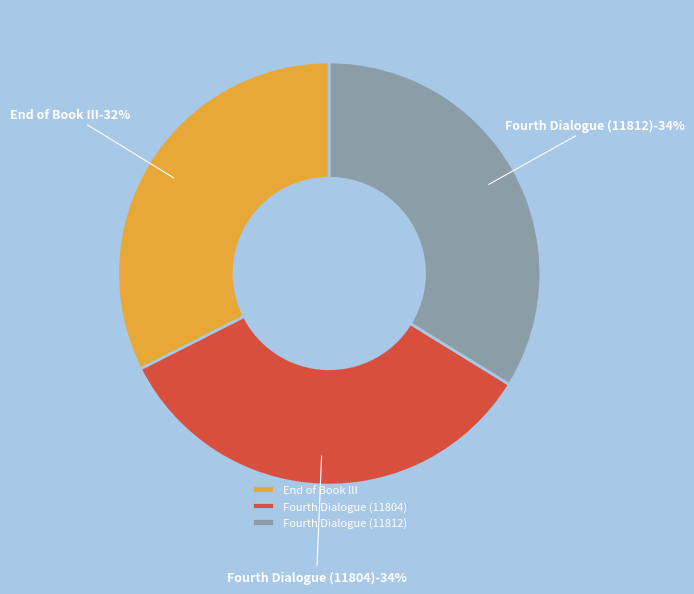

Count the number of slices in the pie.

3